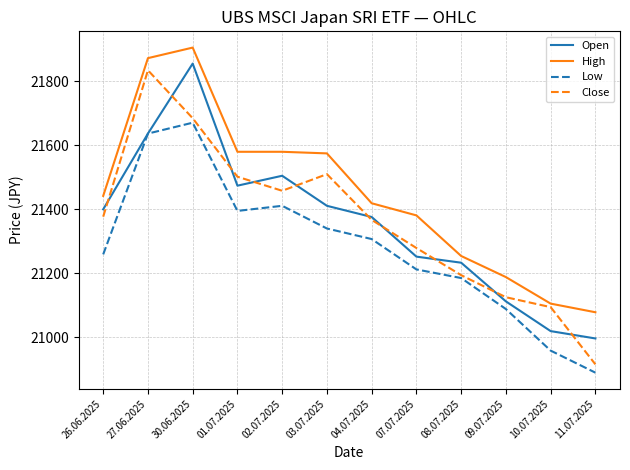

How many intersections are there between Close and Open?

10